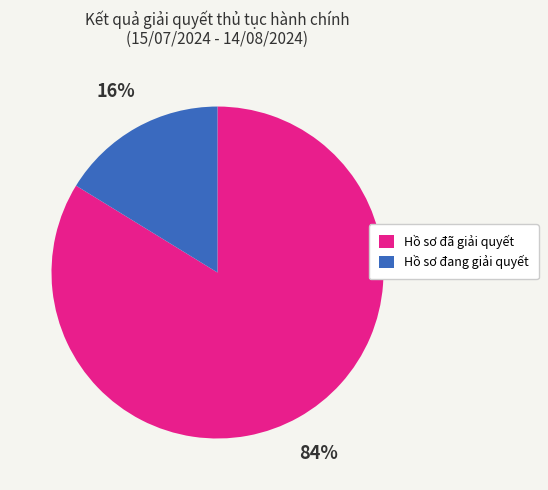

Which slice represents more than half of the pie?

Hồ sơ đã giải quyết